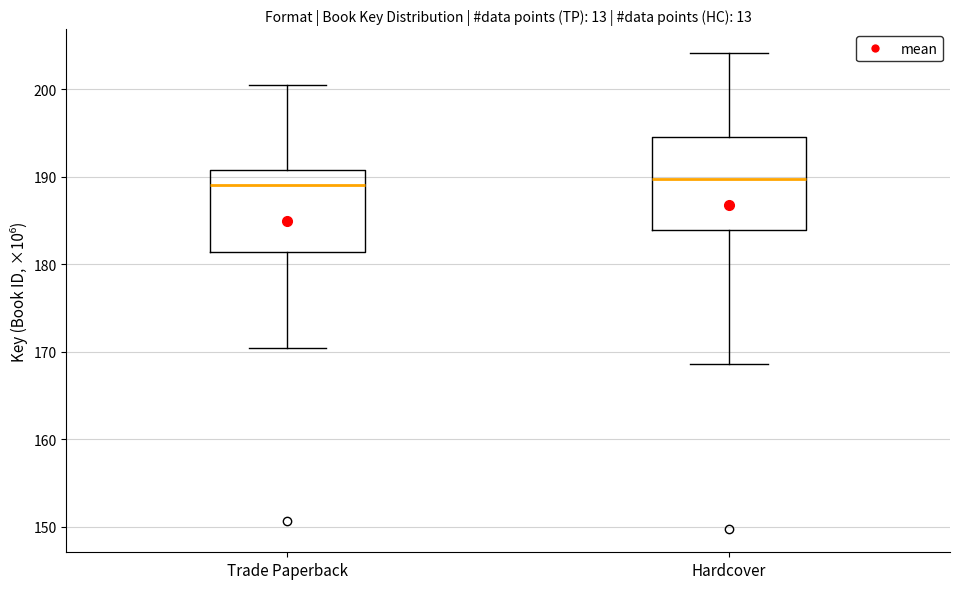

Reading left to right, transcribe this box plot: for each box, give where its median line is, the range the box spans, and where its two whiskers end, as read against the y-axis. The values are not printed on the chart, so give them approximately, as read against the axis.

Trade Paperback: median 189, box 181 to 191, whiskers 170 to 200
Hardcover: median 190, box 184 to 195, whiskers 169 to 204